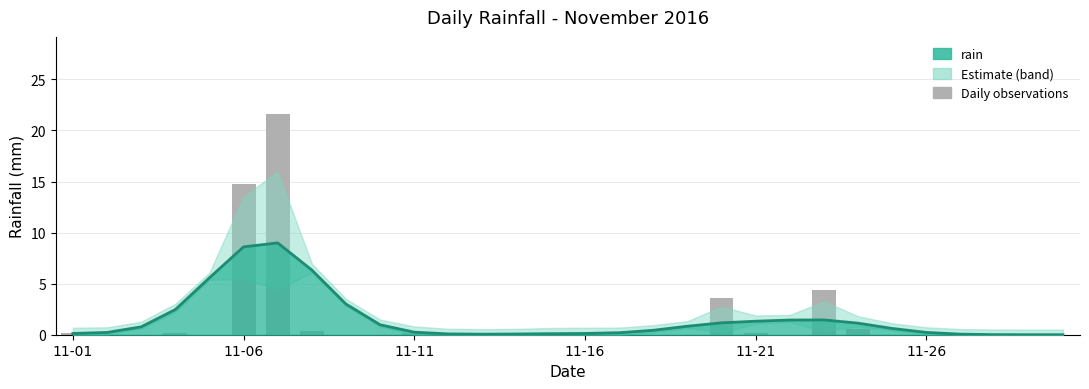

The value at 11-21 is 0.2. True or false?

True